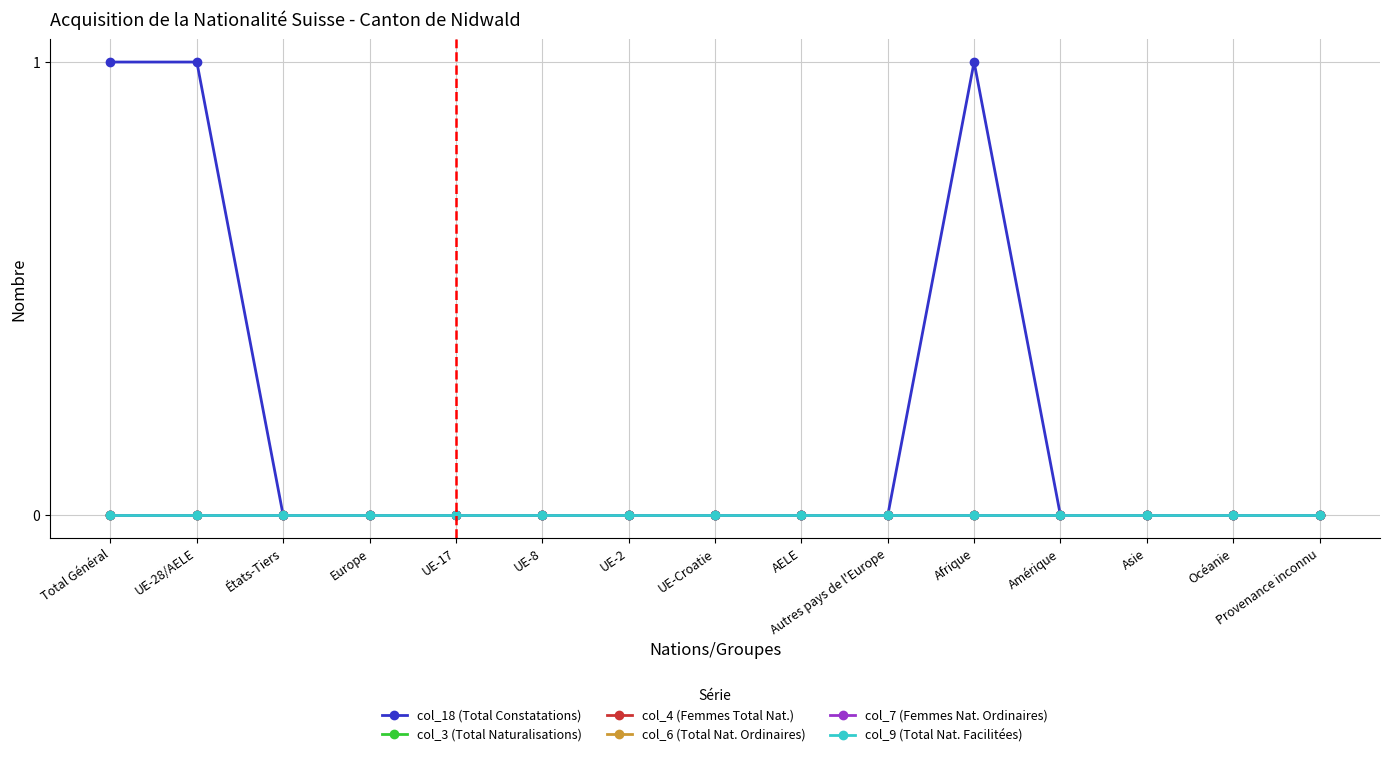

Does the chart have visible grid lines?

Yes